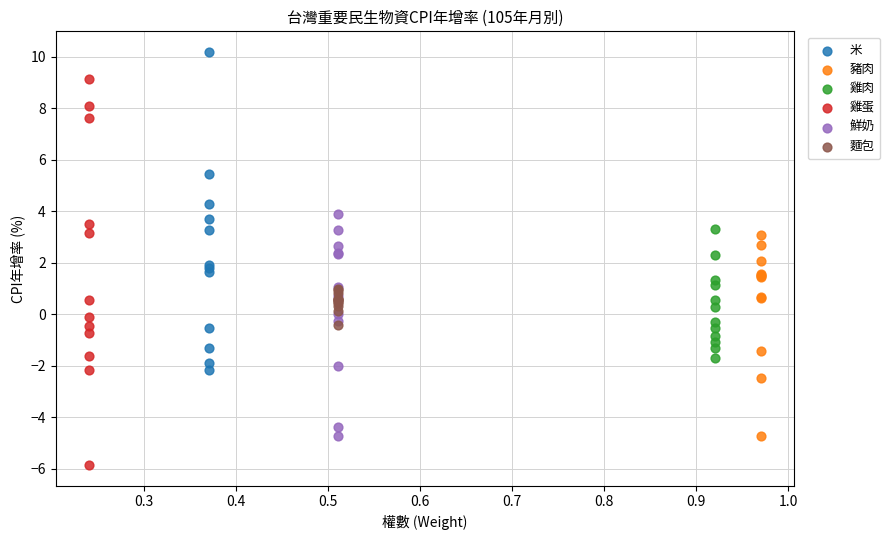

Which series contains the highest Y value?

米